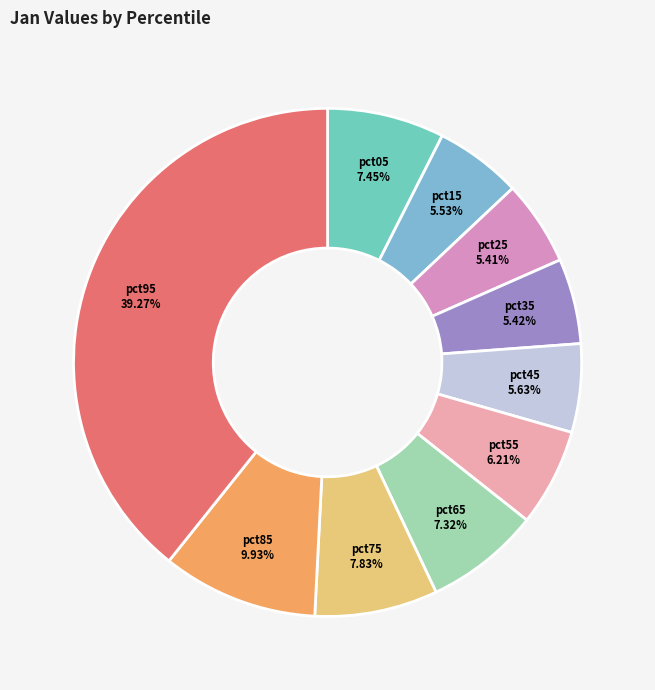

What is the total percentage of pct55 and pct05?

13.7%